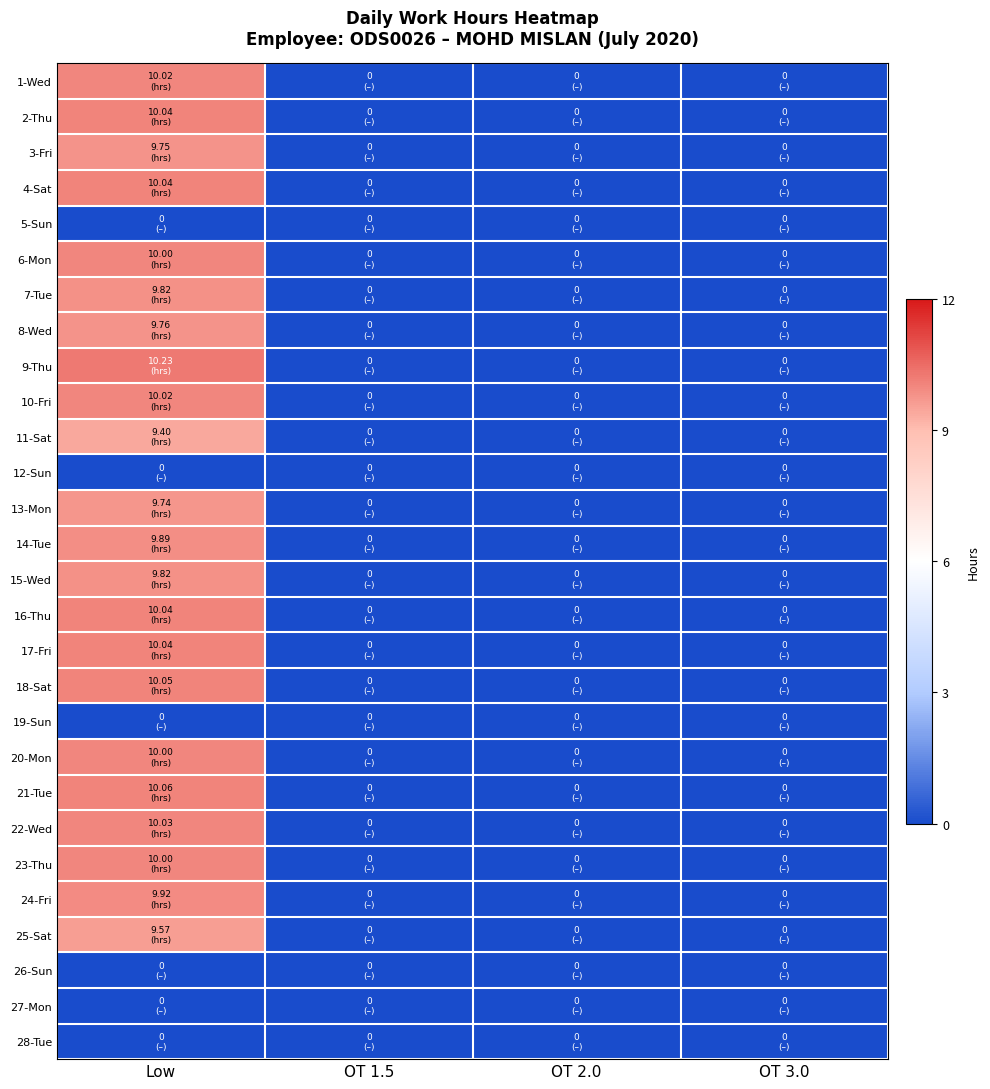

Between Low and OT 2.0, which series saw the biggest shift?

9-Thu